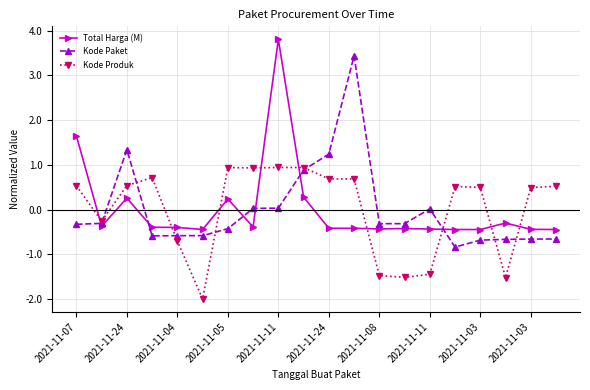

Which series ends up on top after the final intersection of Kode Paket and Kode Produk?

Kode Produk